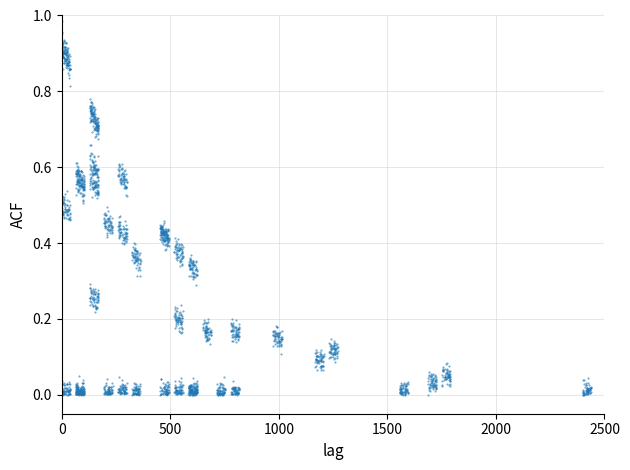

What is the range of X values (max minus min)?

2438.8